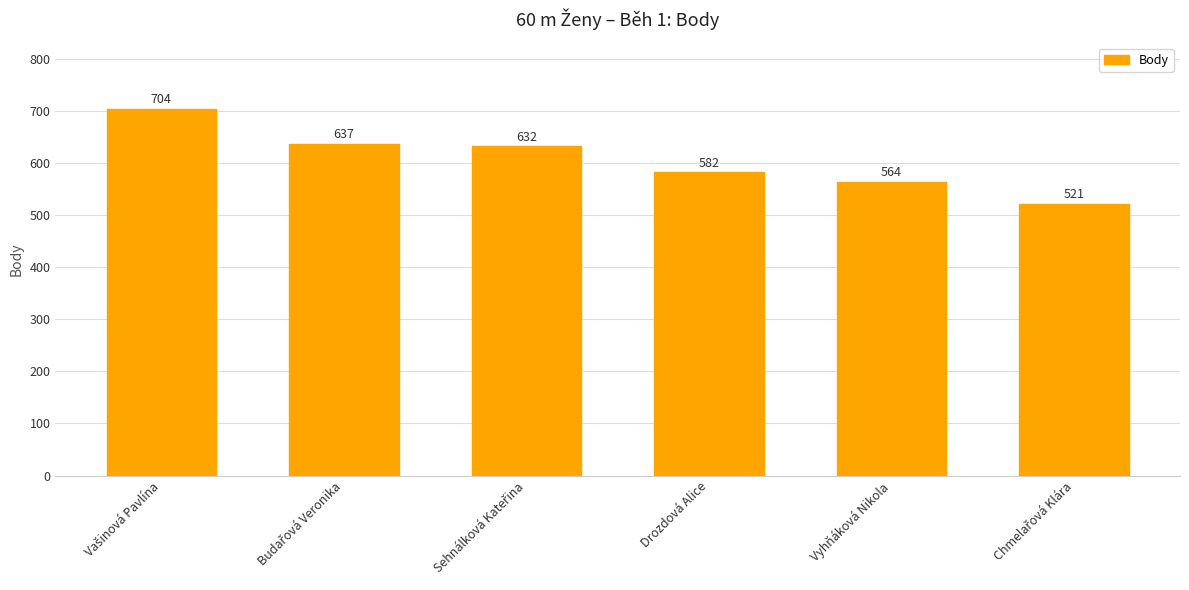

Read the value at Vyhňáková Nikola.

564